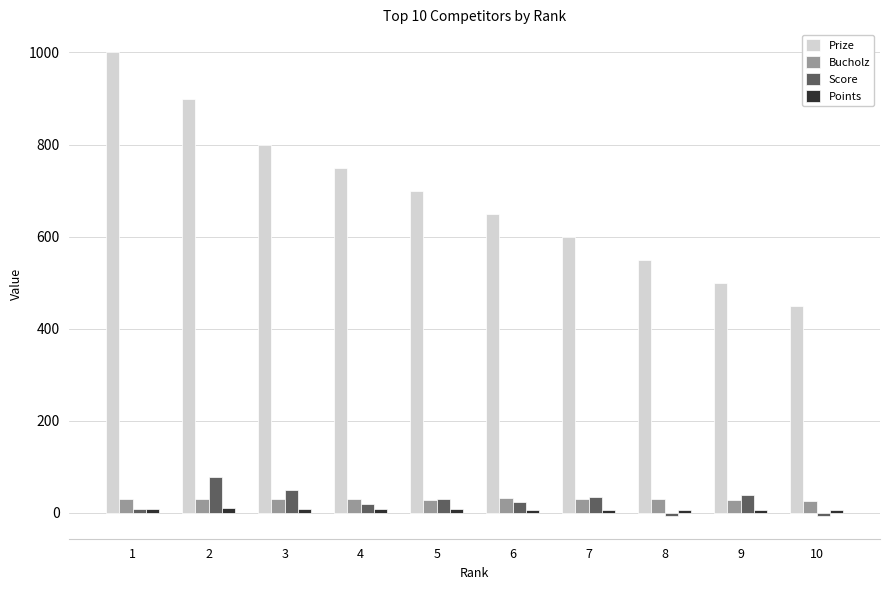

What is the difference between the maximum and minimum values in the Prize series?

550